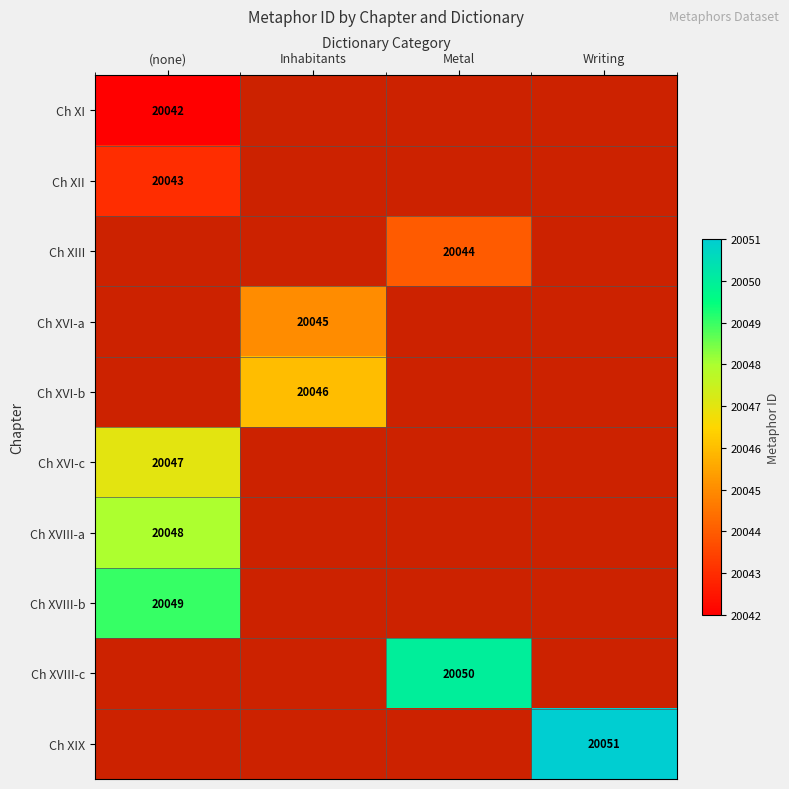

Rank the categories by Ch XI value from highest to lowest.

(none), Inhabitants, Metal, Writing